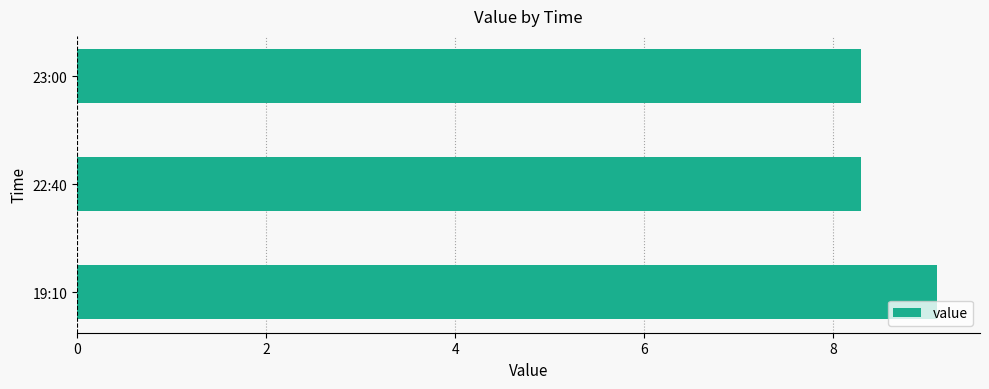

What is the sum of all values?

25.7